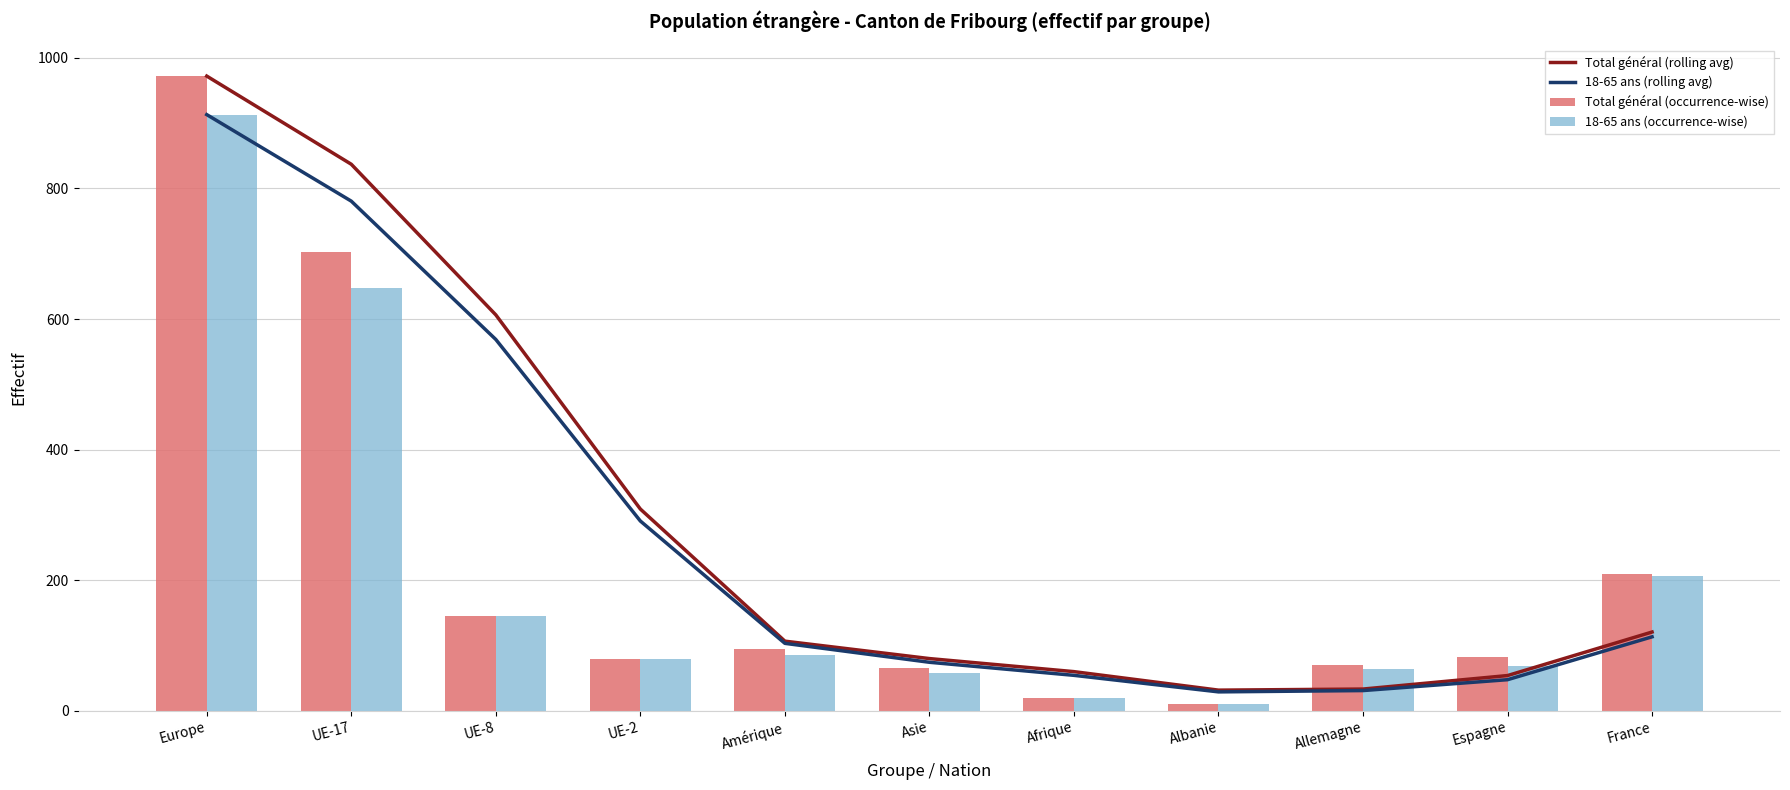

Is the value of 18-65 ans (rolling avg) at UE-8 greater than the value of 18-65 ans (occurrence-wise) at UE-17?

No